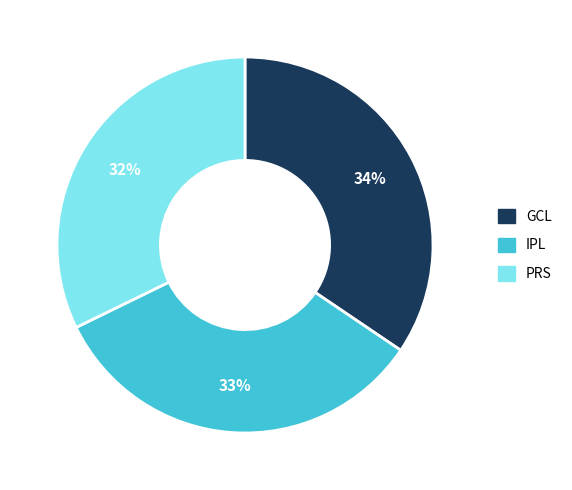

To the nearest percent, what is the average slice percentage?

33%